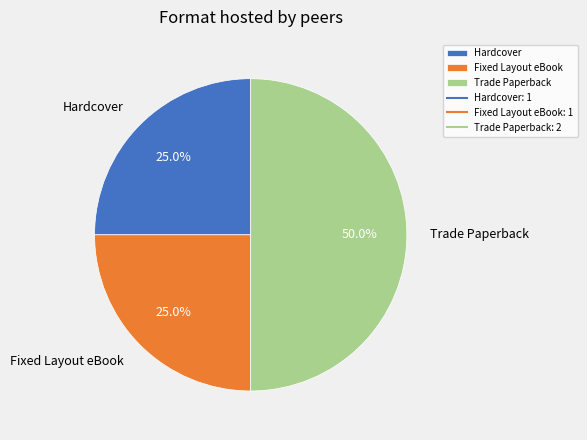

To the nearest percent, what is the combined percentage of Trade Paperback and Hardcover?

75%